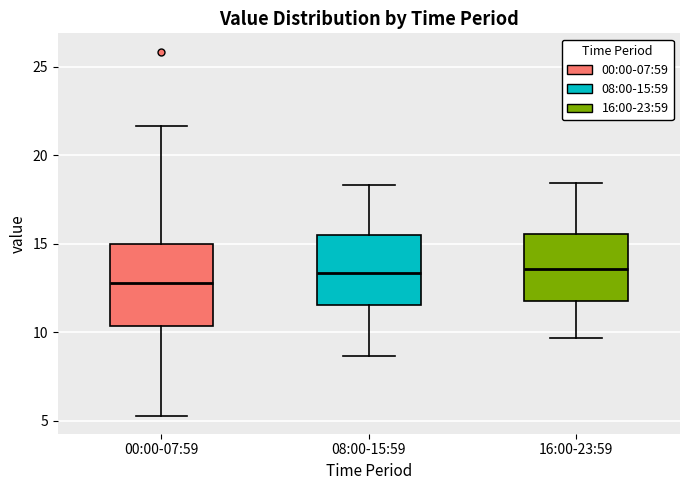

Which box has the lowest median line?

00:00-07:59